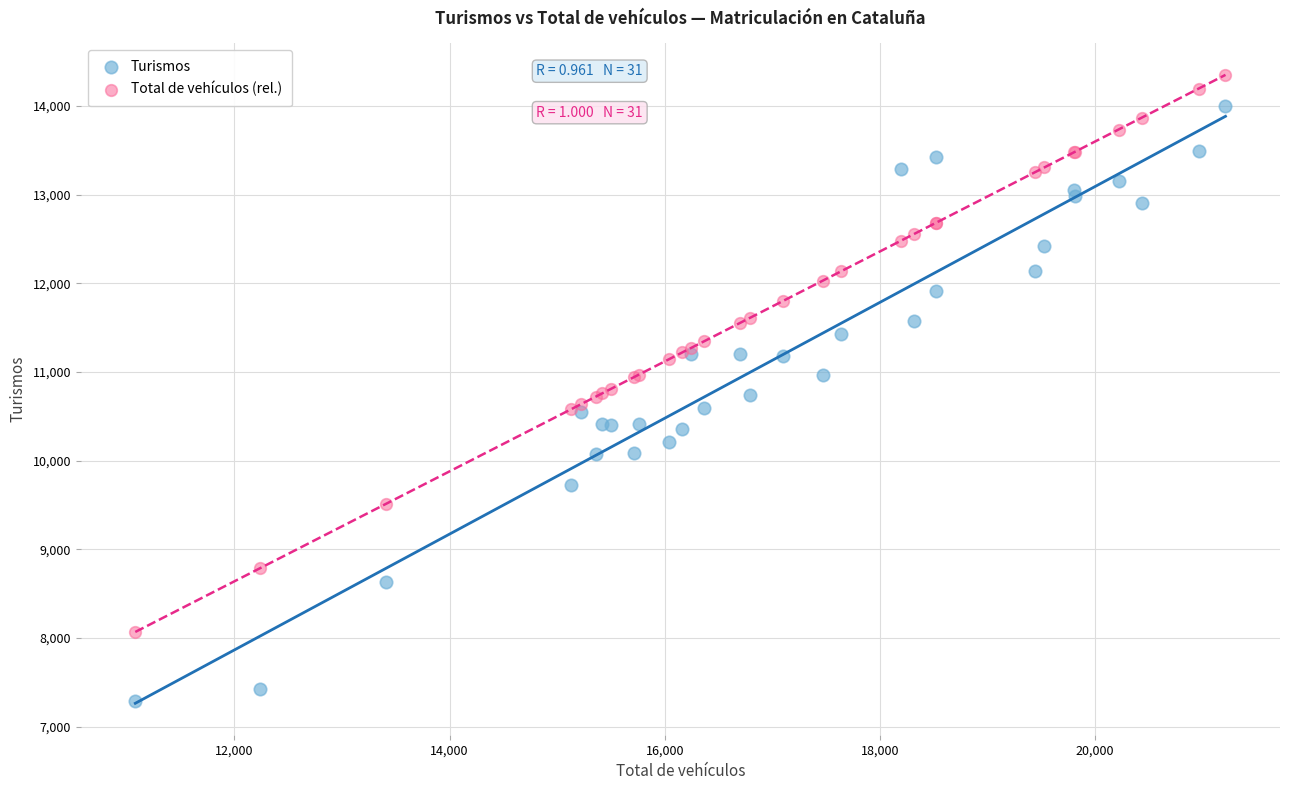

What are all the series names shown in the legend?

Turismos, Total de vehículos (rel.)